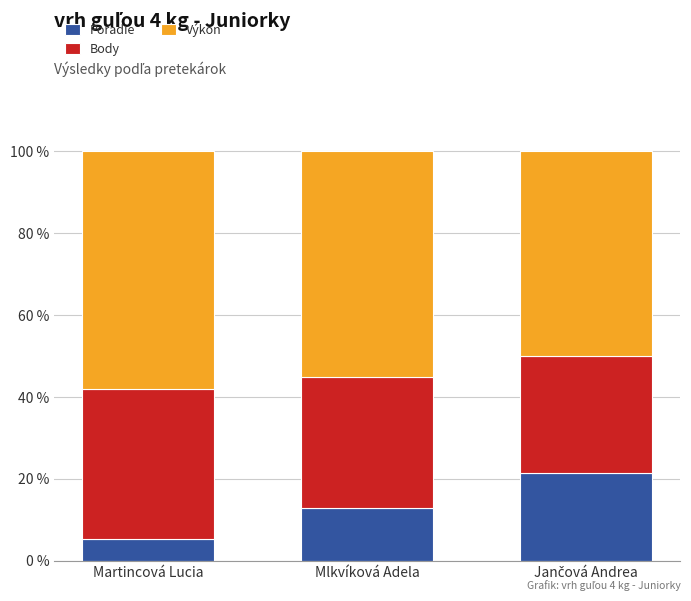

What is the lowest value of the Poradie series?

5.2